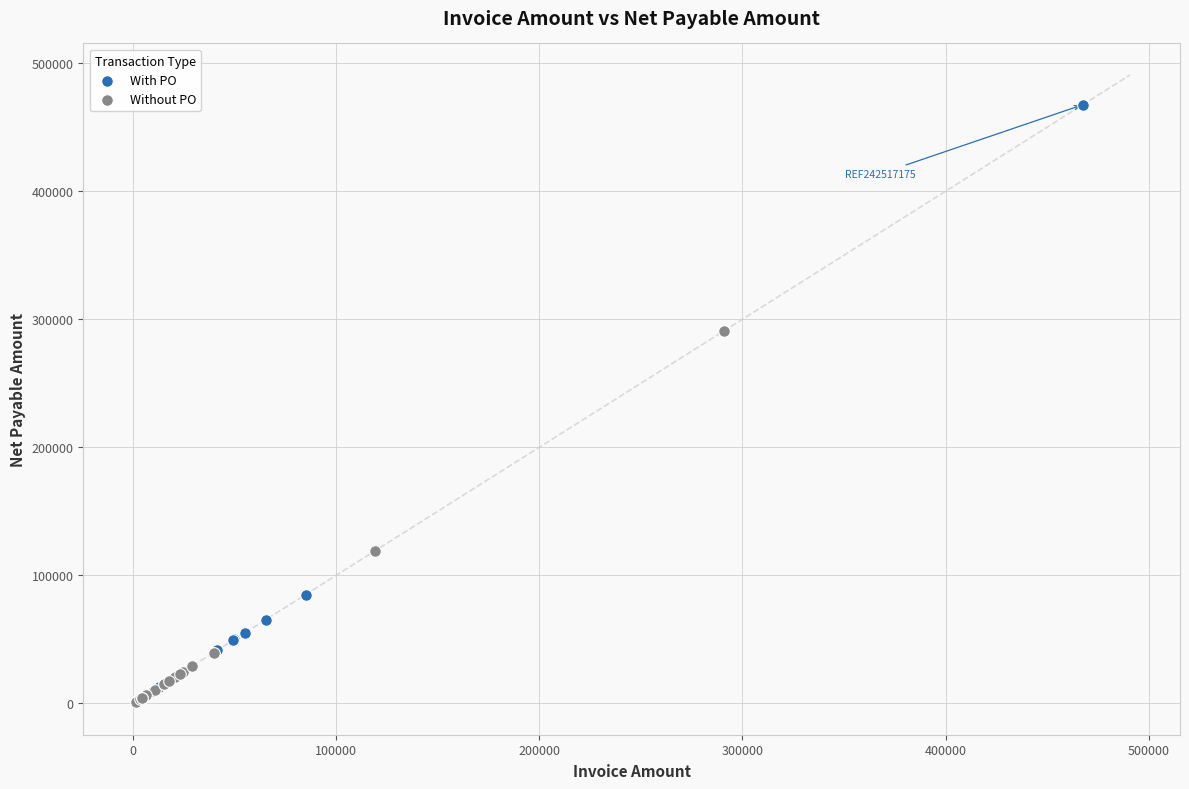

Which series has the largest Y range (max minus min)?

With PO